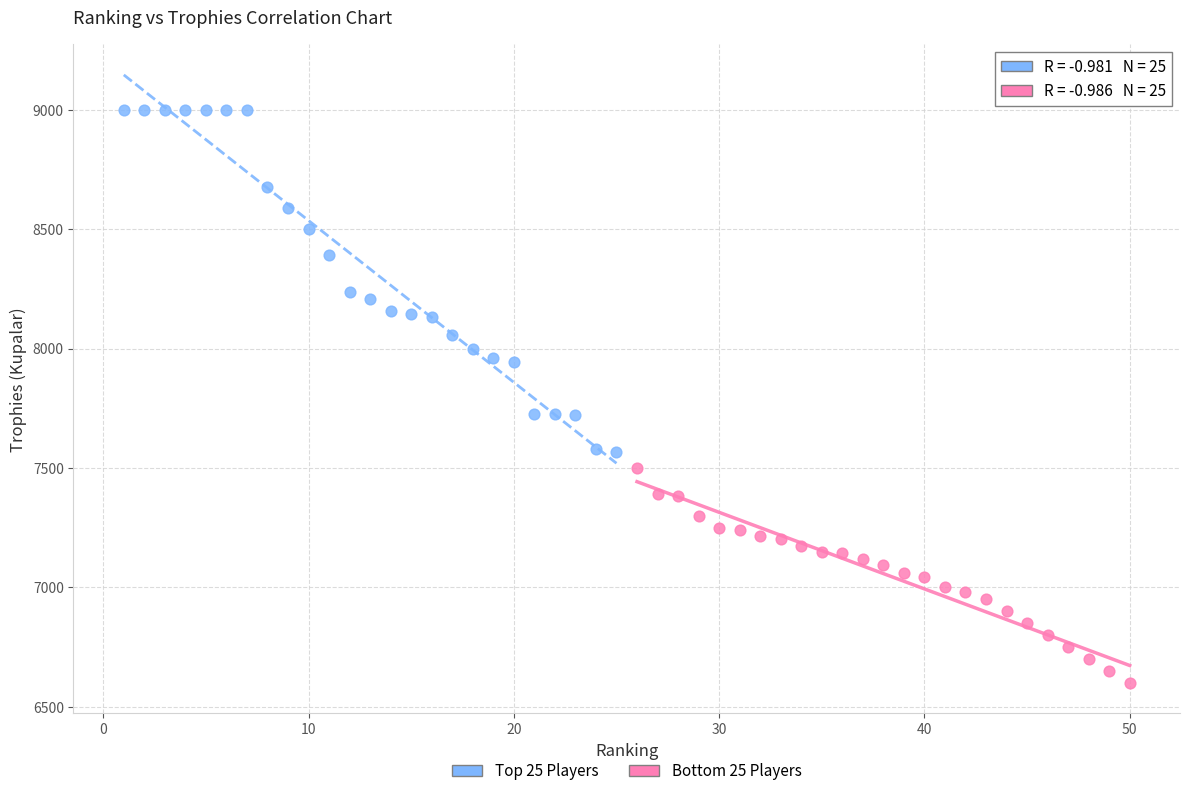

Which series contains the lowest Y value?

Bottom 25 Players